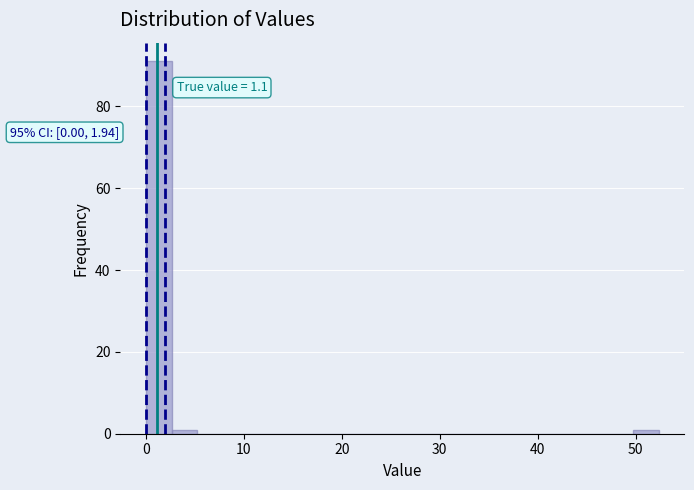

Around what value on the x-axis is the tallest bar? Give the approximate position of its centre, as read against the axis.

1